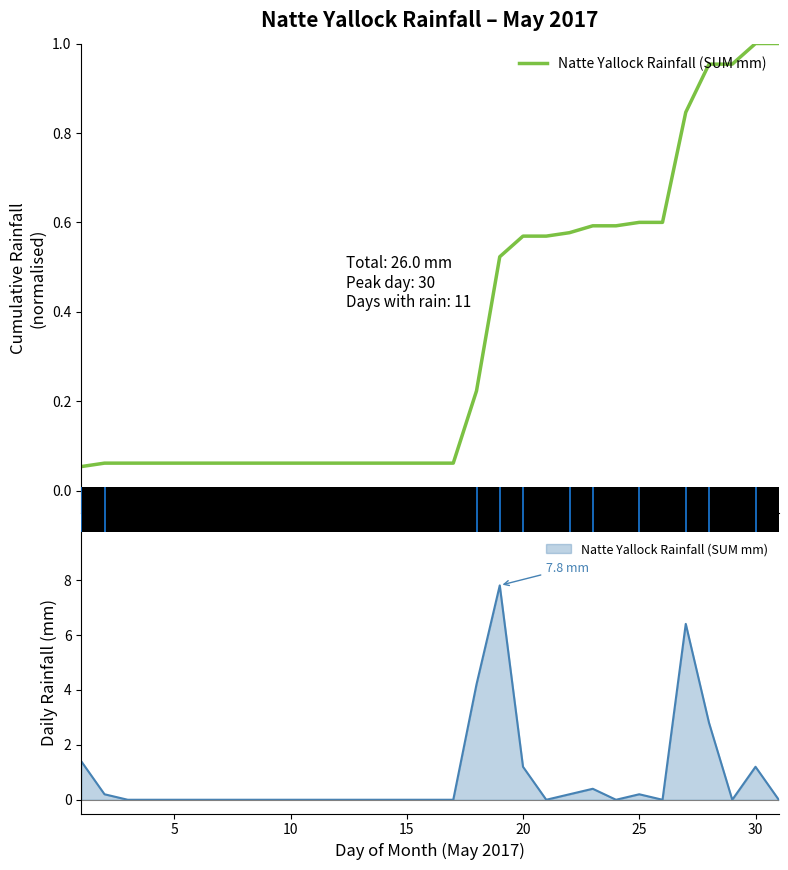

What is the maximum value shown in the chart?

1.0